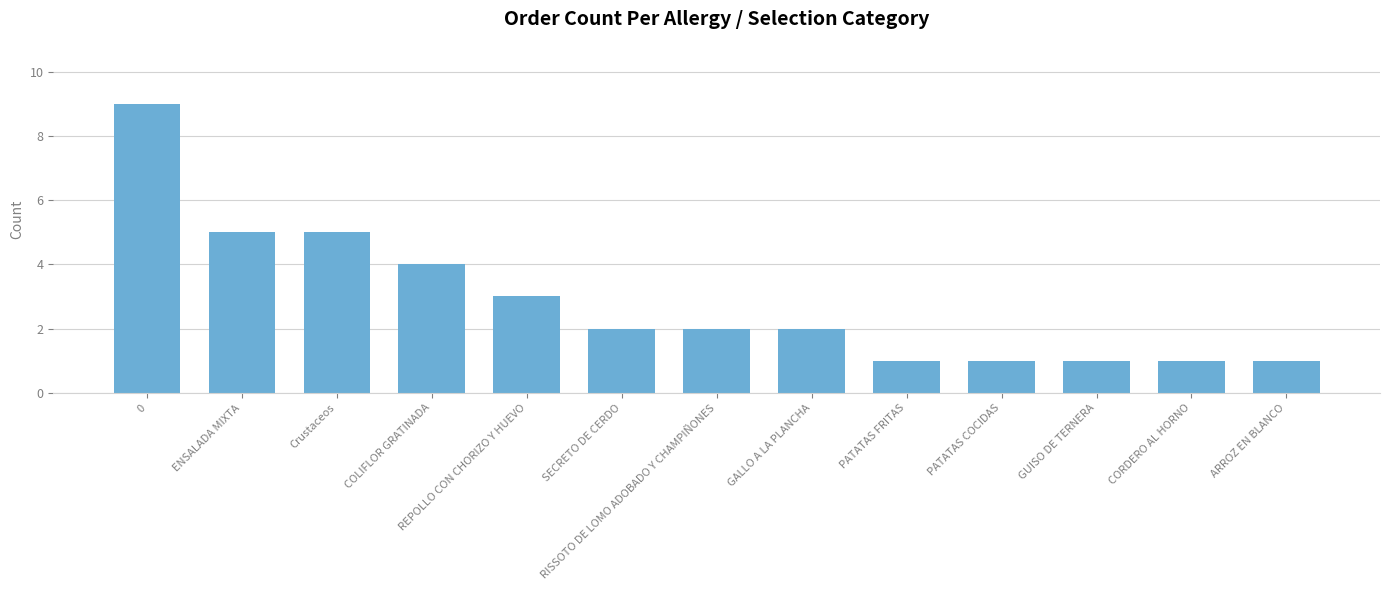

How many series are shown in this chart?

1